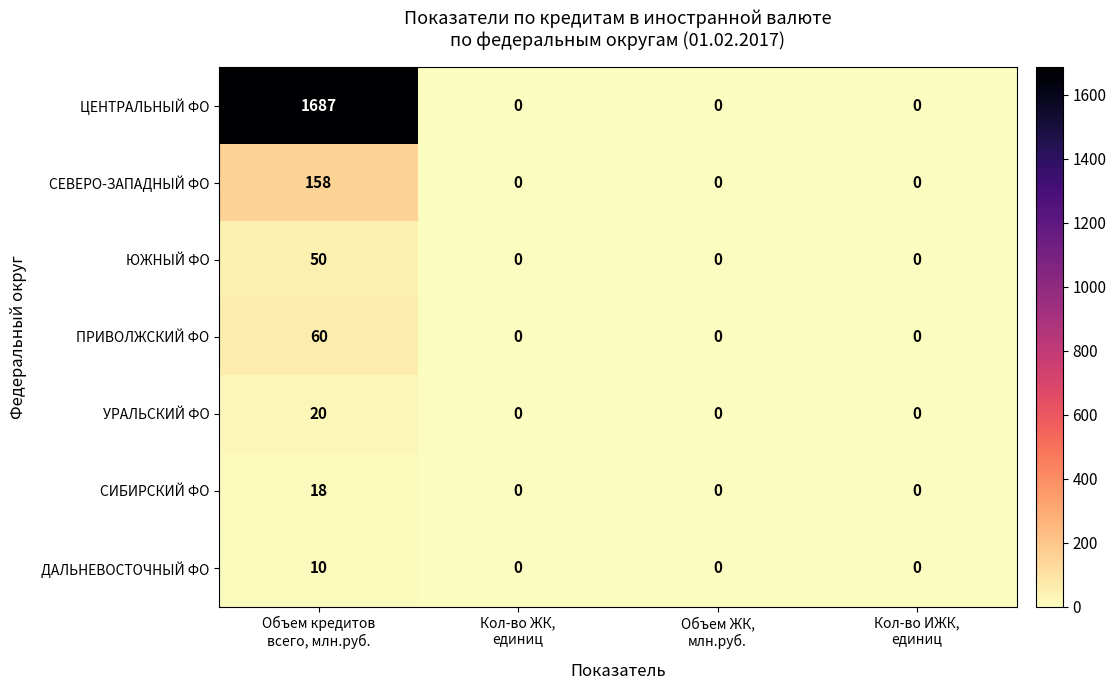

What is the maximum value for ЮЖНЫЙ ФО?

50